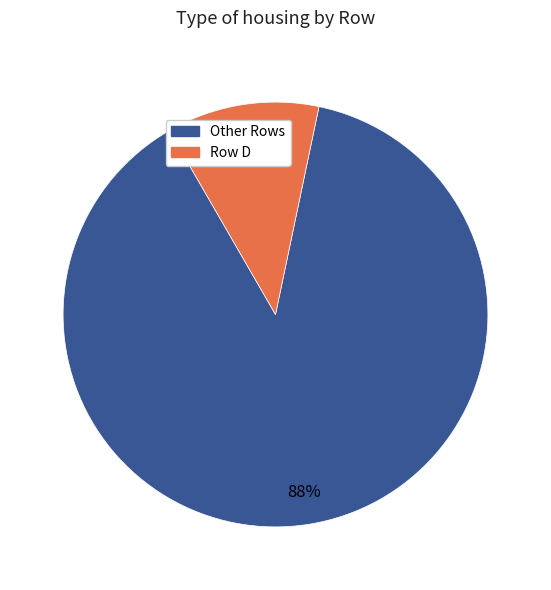

Does any single category account for the majority?

Yes